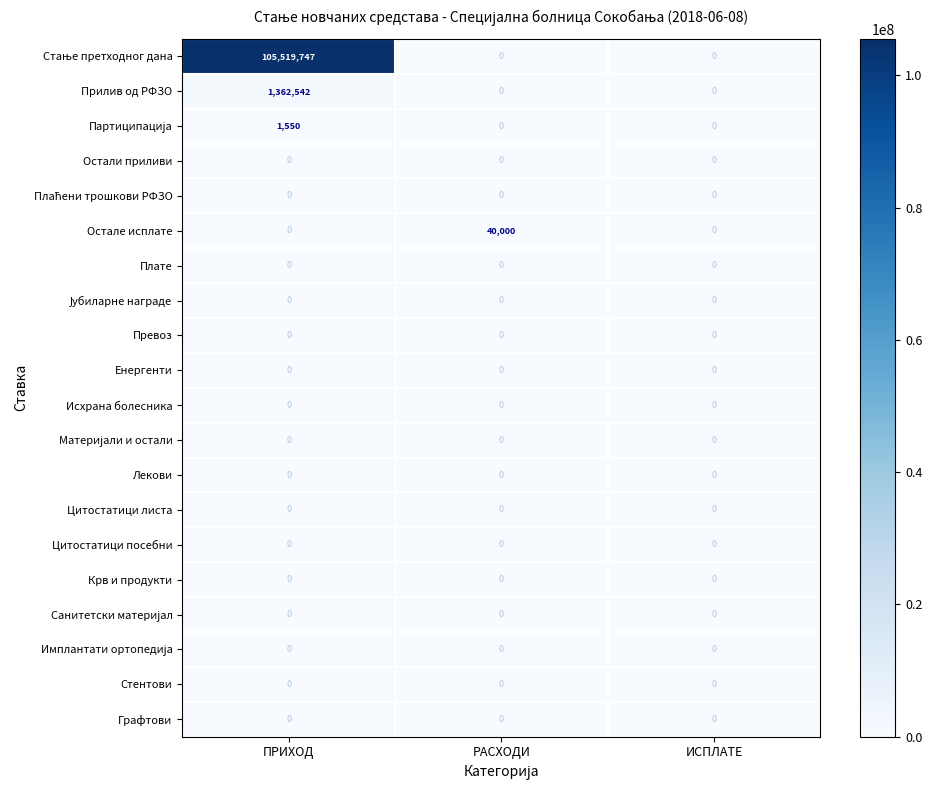

Which category has the highest value across all series?

ПРИХОД